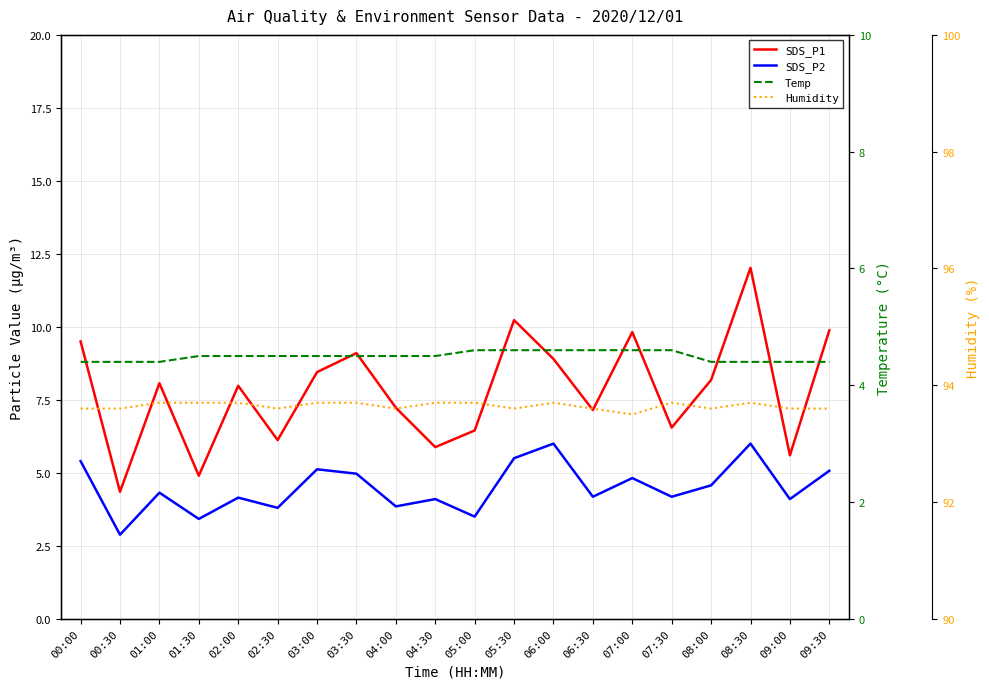

Between 07:00 and 04:00, which is larger?

07:00